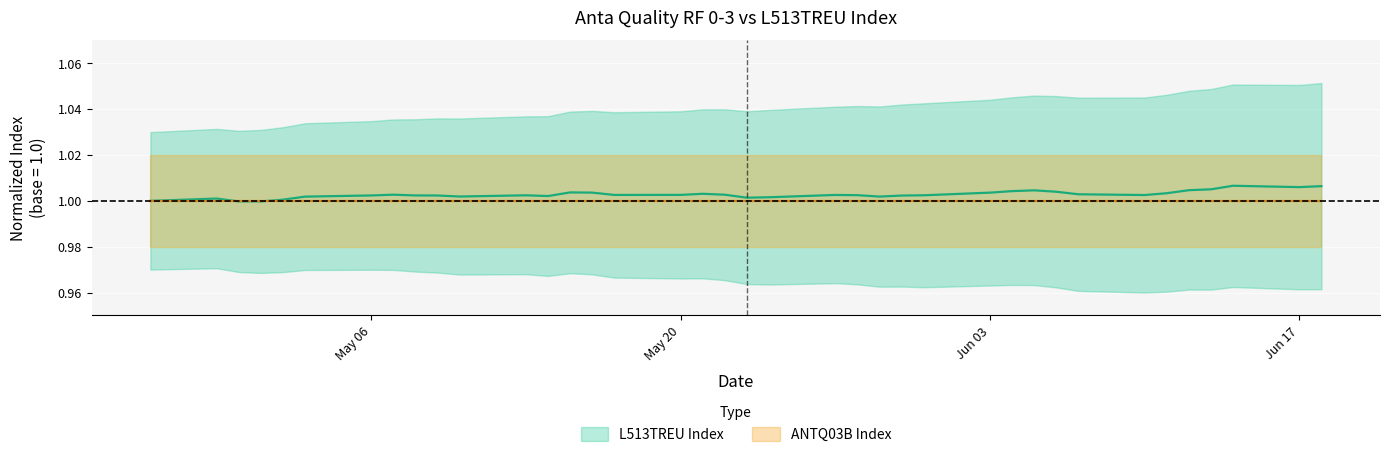

How many points are higher than both their immediate neighbors (excluding endpoints)?

8